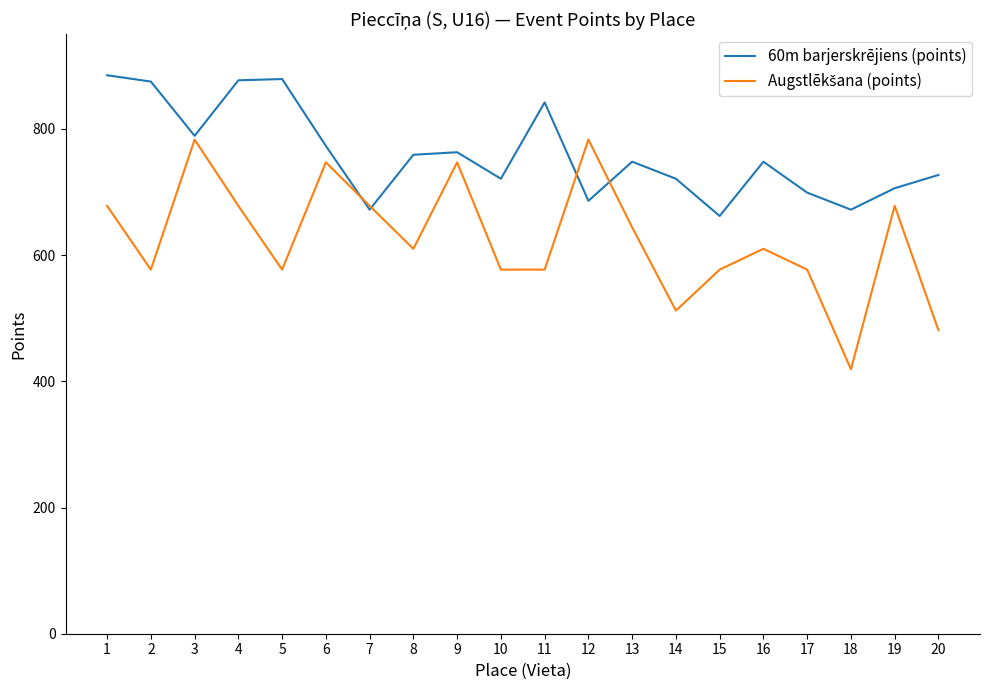

What is the smallest value displayed?

419